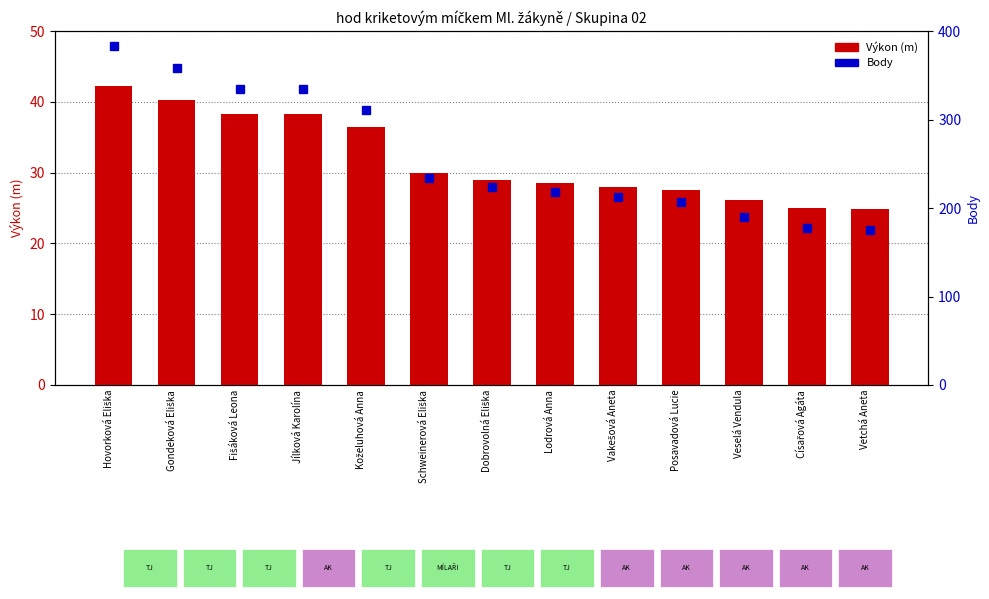

Is the value of Body at Vakešová Aneta greater than the value of Výkon (m) at Koželuhová Anna?

Yes